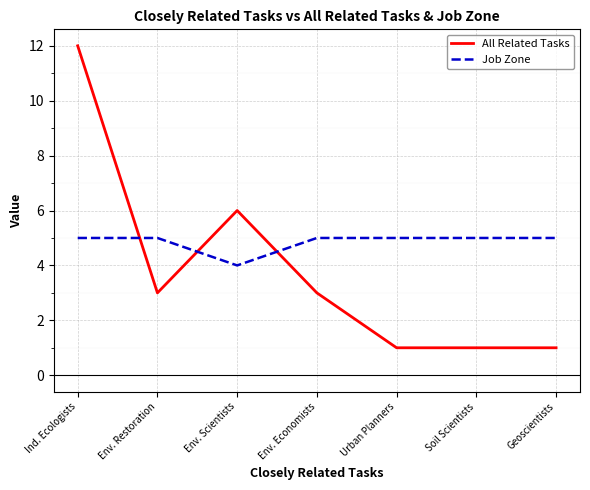

What is the lowest value of the Job Zone series?

4